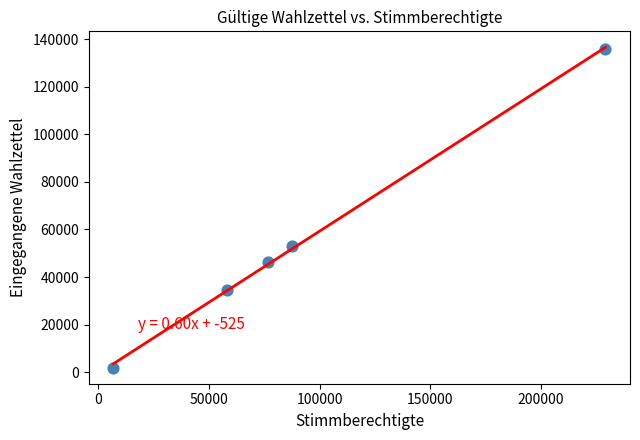

What Y value in the scatter plot is closest to 68839?

52943